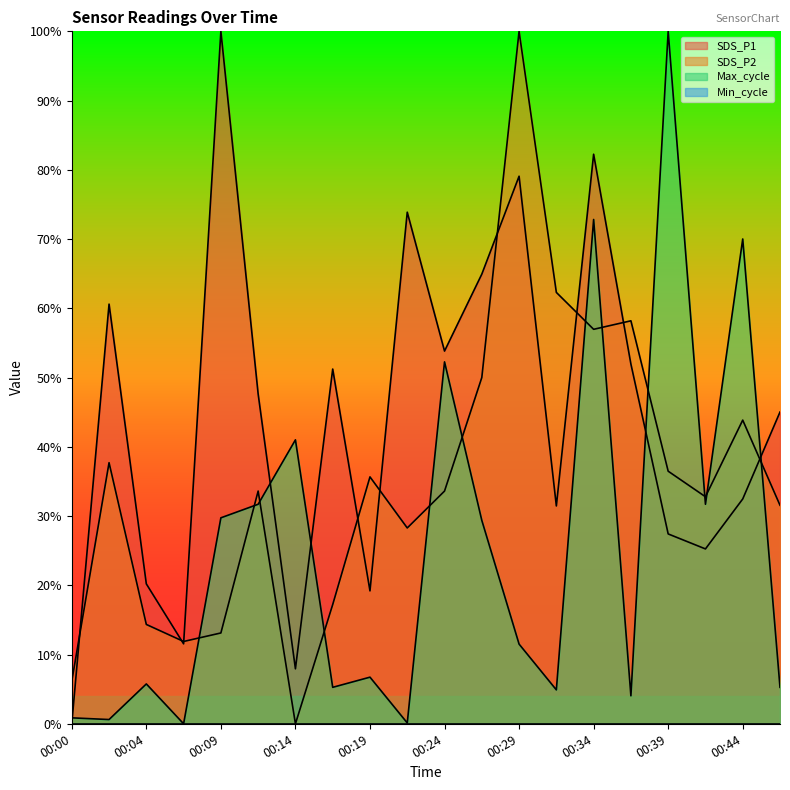

What is the sum of the SDS_P2 values at 00:19 and 00:07?

0.5